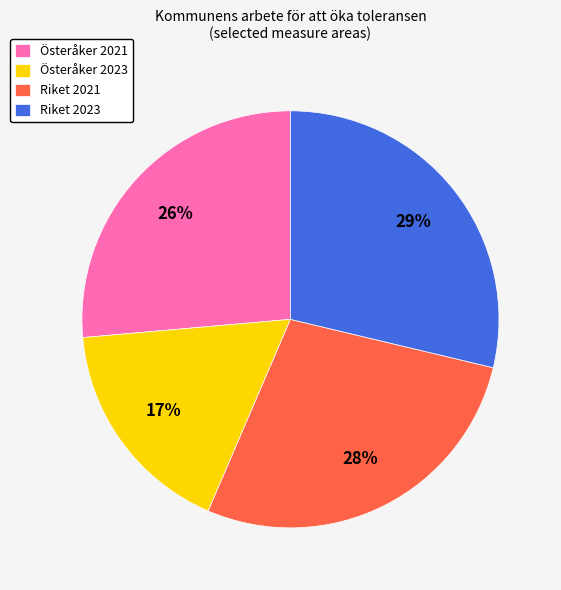

Is there a majority slice in this chart?

No